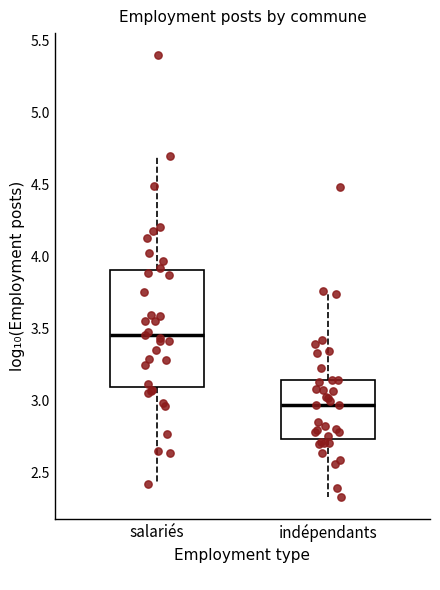

Reading left to right, transcribe this box plot: for each box, give where its median line is, the range the box spans, and where its two whiskers end, as read against the y-axis. The values are not printed on the chart, so give them approximately, as read against the axis.

salariés: median 3.45, box 3.10 to 3.90, whiskers 2.40 to 4.70
indépendants: median 2.95, box 2.75 to 3.15, whiskers 2.35 to 3.75